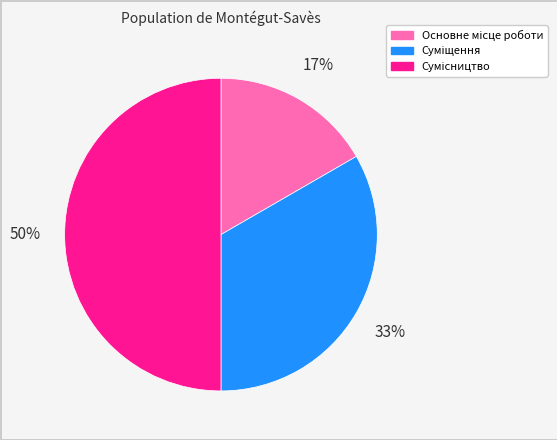

To the nearest percent, what is the average slice percentage?

33%